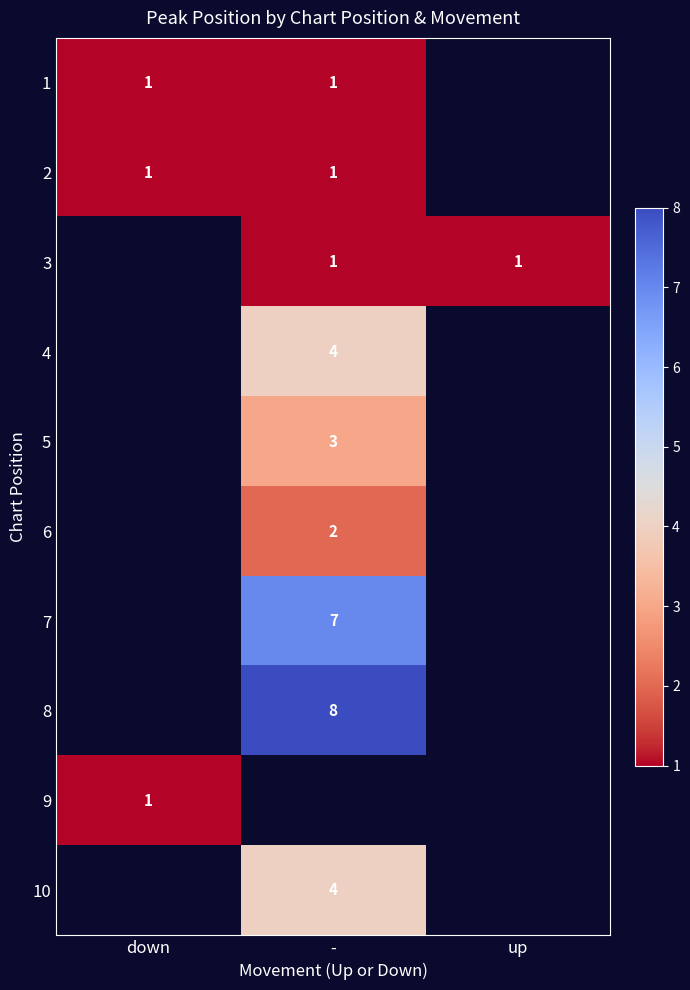

Is it true that 10 equals 4 at -?

True